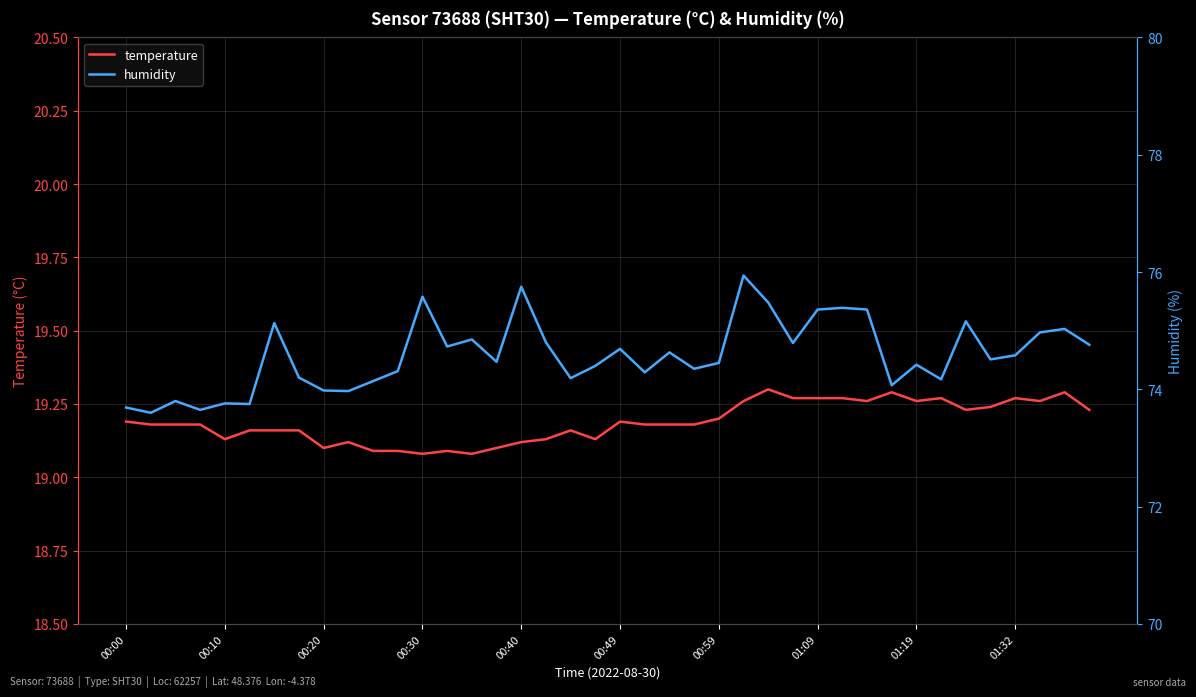

What is the maximum value shown in the chart?

75.9